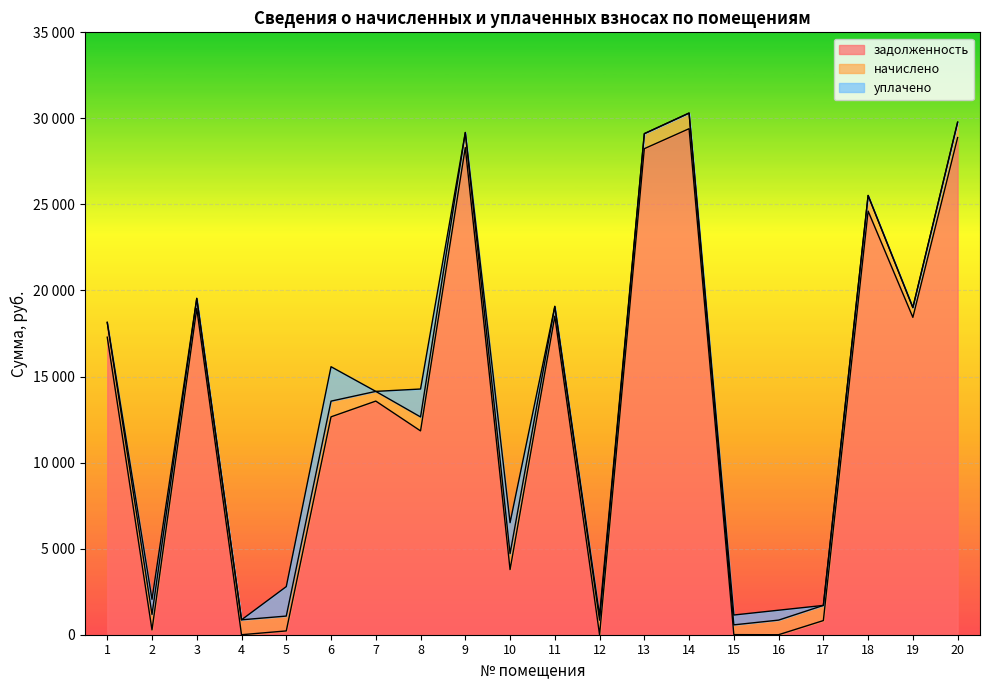

How many lines are shown in the chart?

3